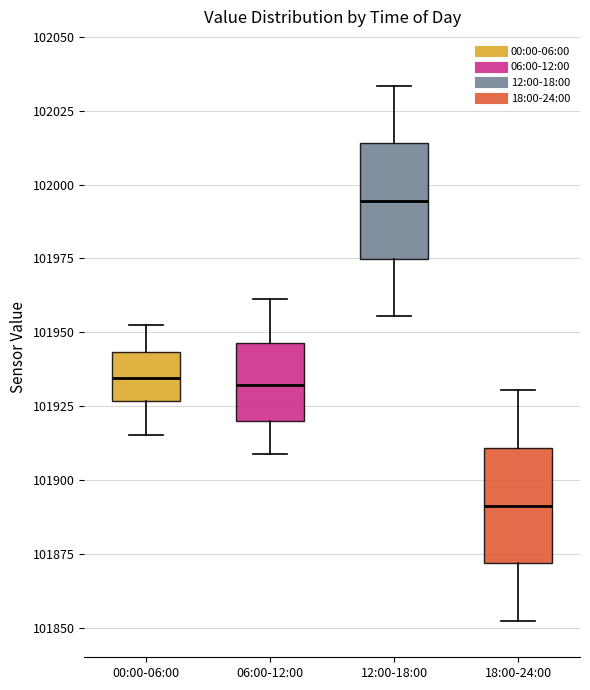

Which box's median line is the highest?

12:00-18:00